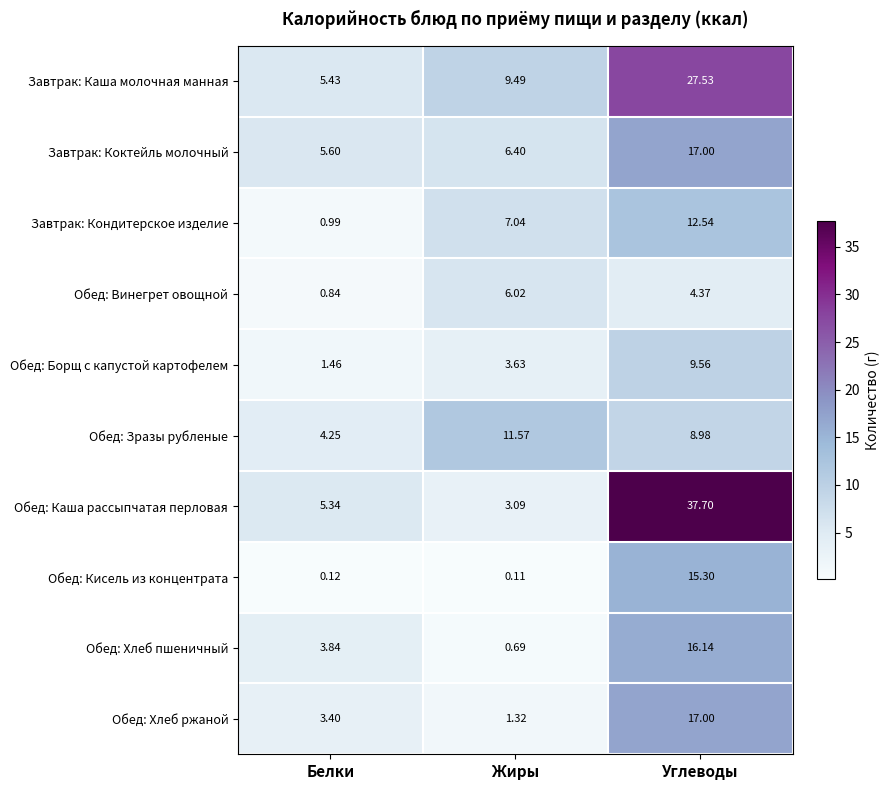

Which series has the largest total across all categories?

Обед: Каша рассыпчатая перловая